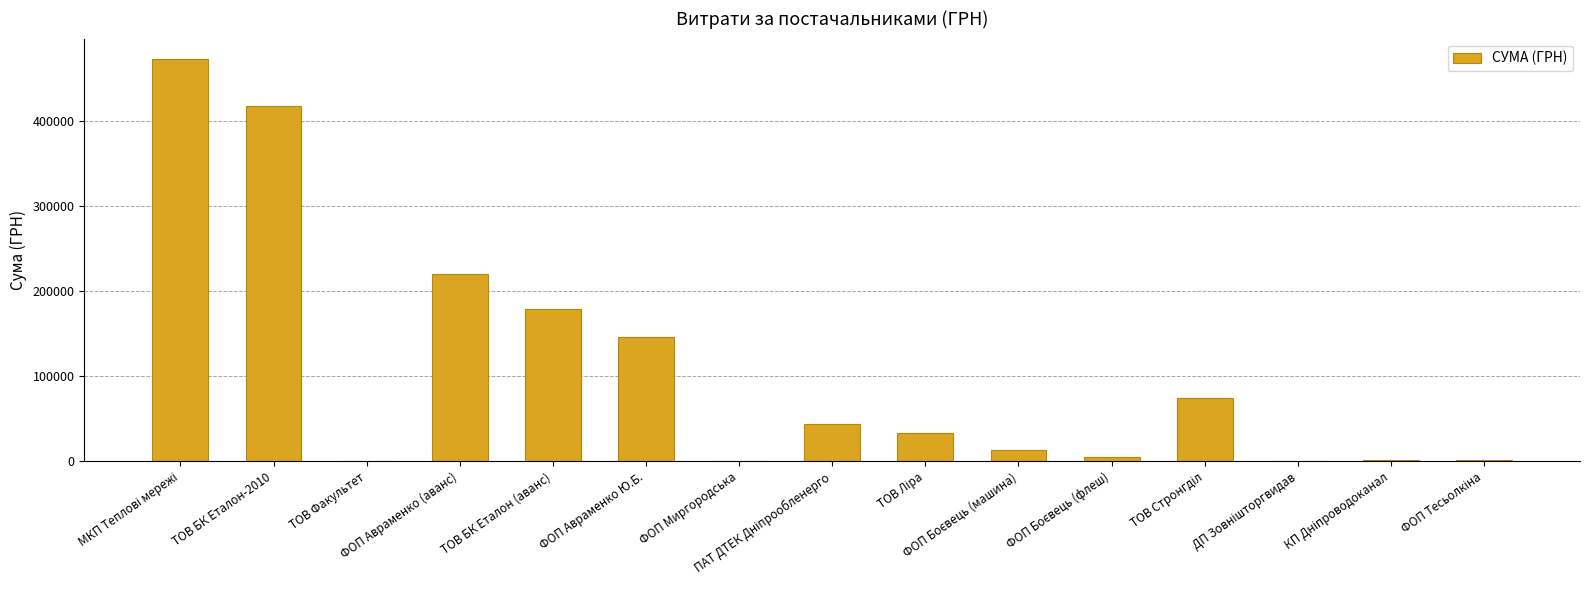

What is the maximum value shown in the chart?

473791.9